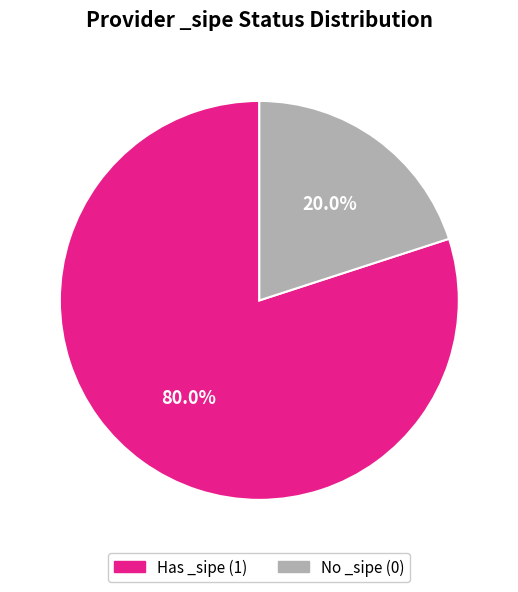

Rank the categories by value from highest to lowest.

Has _sipe (1), No _sipe (0)